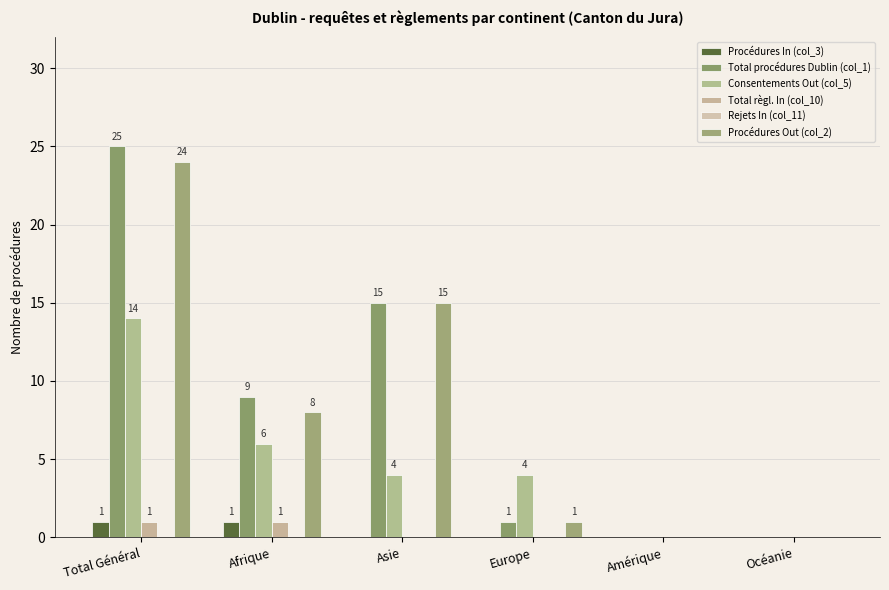

The Consentements Out (col_5) series shows 6 at Afrique. True or false?

True